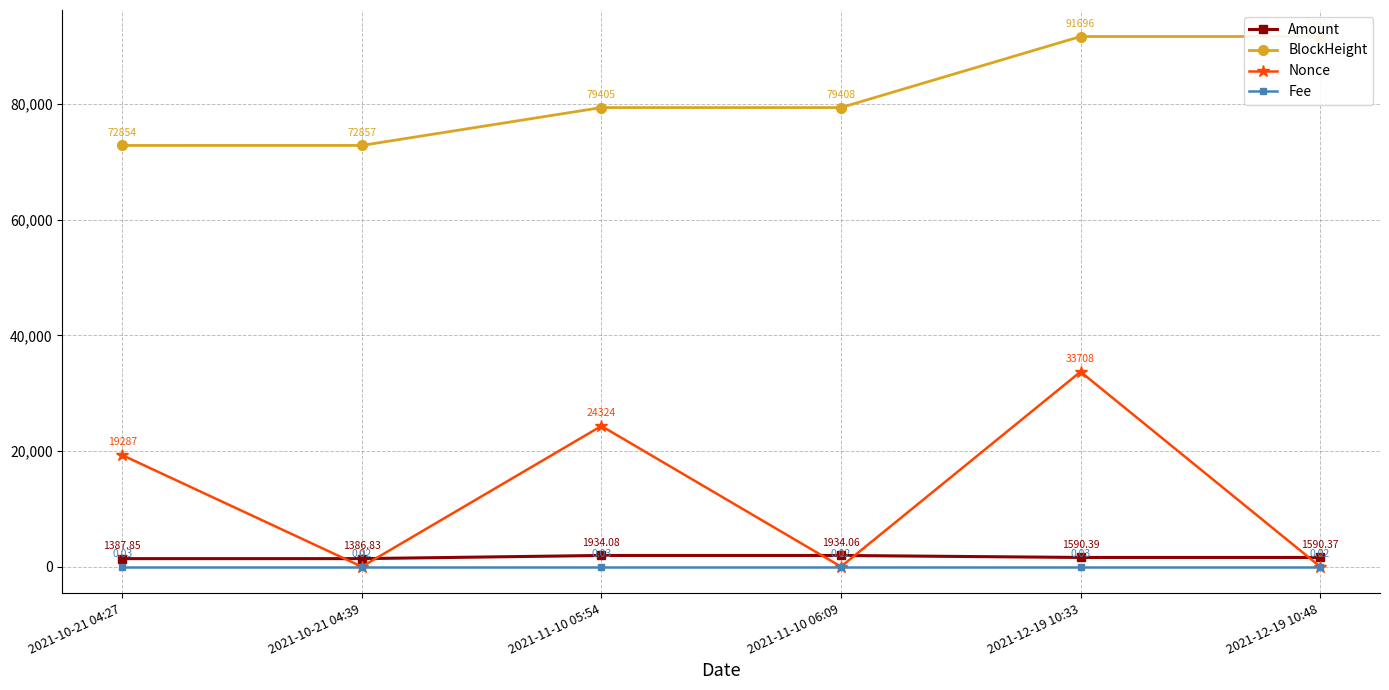

Reading left to right, transcribe all the data shown in this chart.

Amount: 1387.9	1386.8	1934.1	1934.1	1590.4	1590.4
BlockHeight: 72854.0	72857.0	79405.0	79408.0	91696.0	91698.0
Nonce: 19287.0	0.0	24324.0	1.0	33708.0	2.0
Fee: 0.0	0.0	0.0	0.0	0.0	0.0